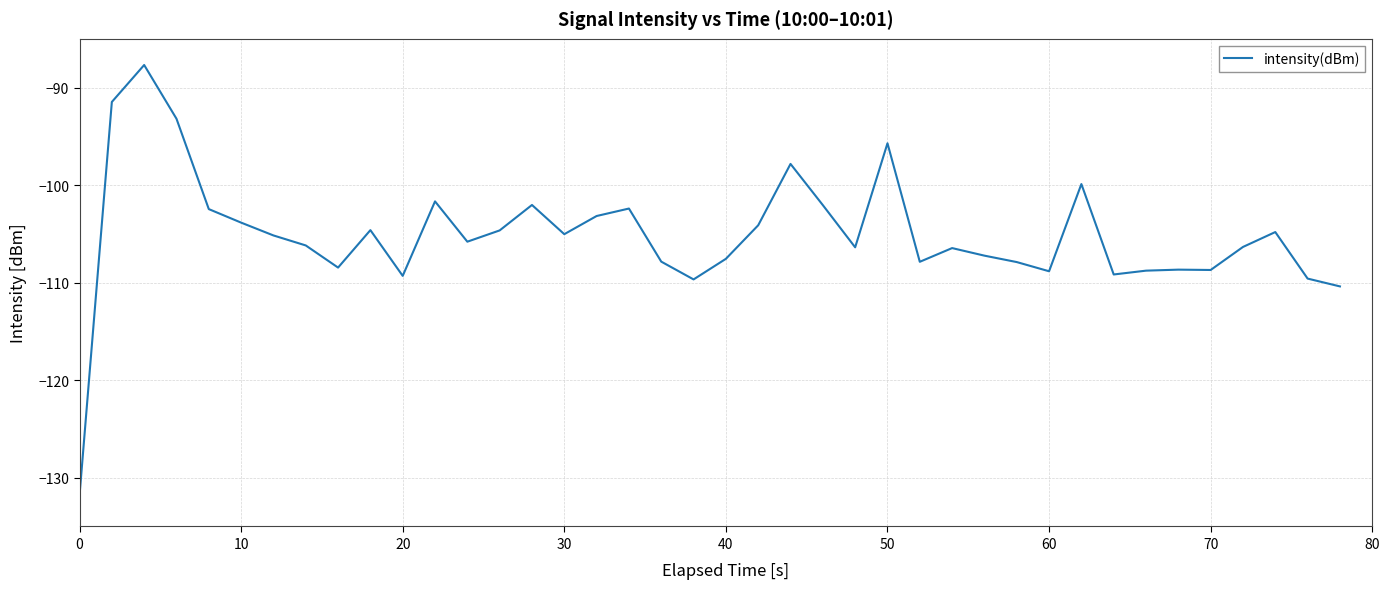

Does the chart have visible grid lines?

Yes